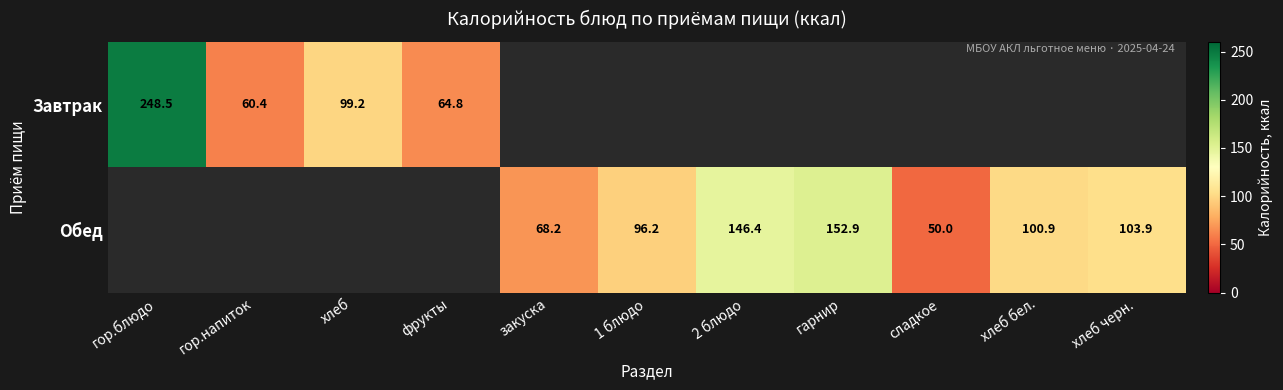

The value of Обед at 2 блюдо is 204.2. True or false?

False